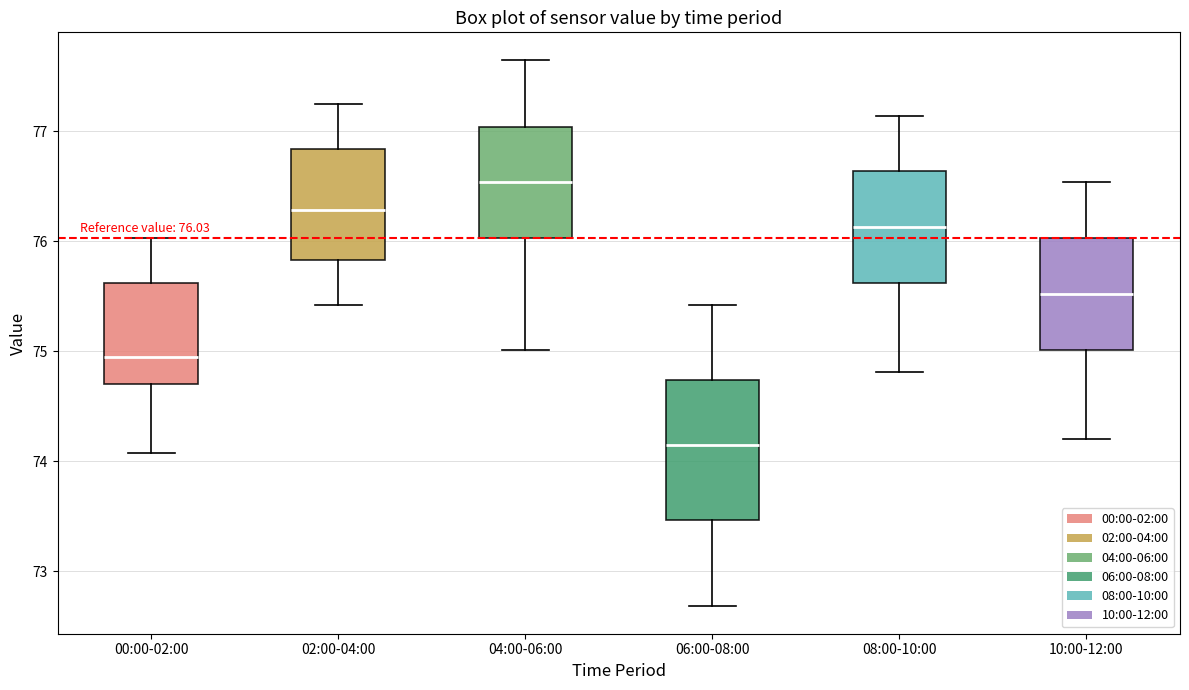

Which box has the lowest median line?

06:00-08:00